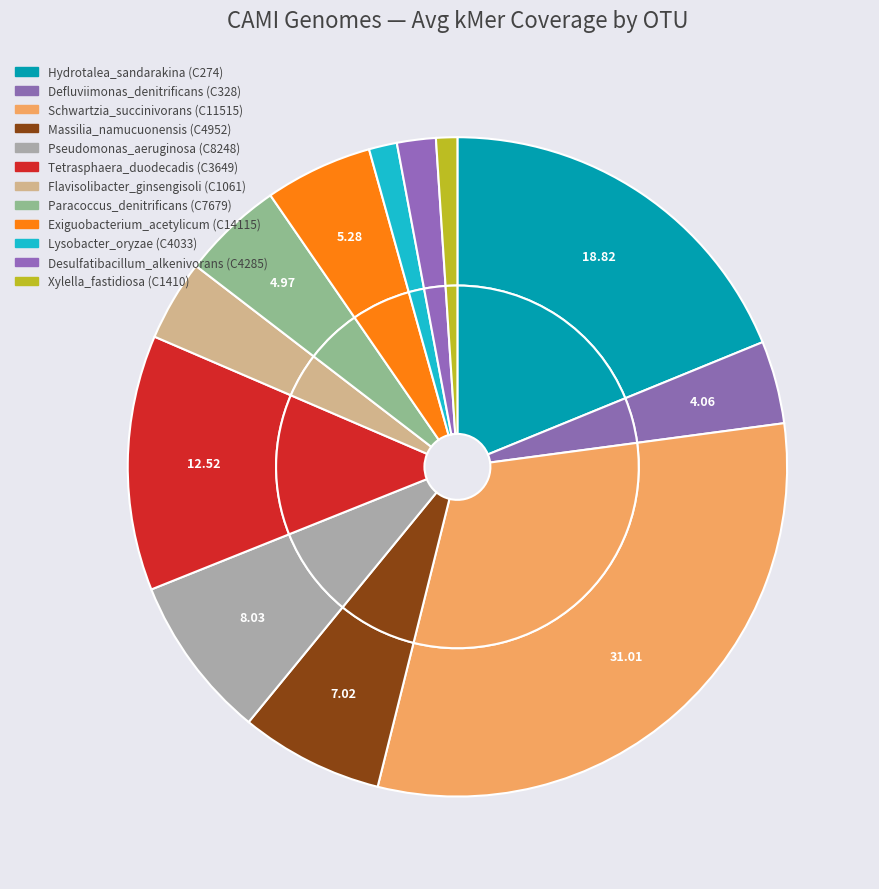

Approximately how many times larger is the value at Desulfatibacillum_alkenivorans (C4285) compared to Hydrotalea_sandarakina (C274)?

0.1